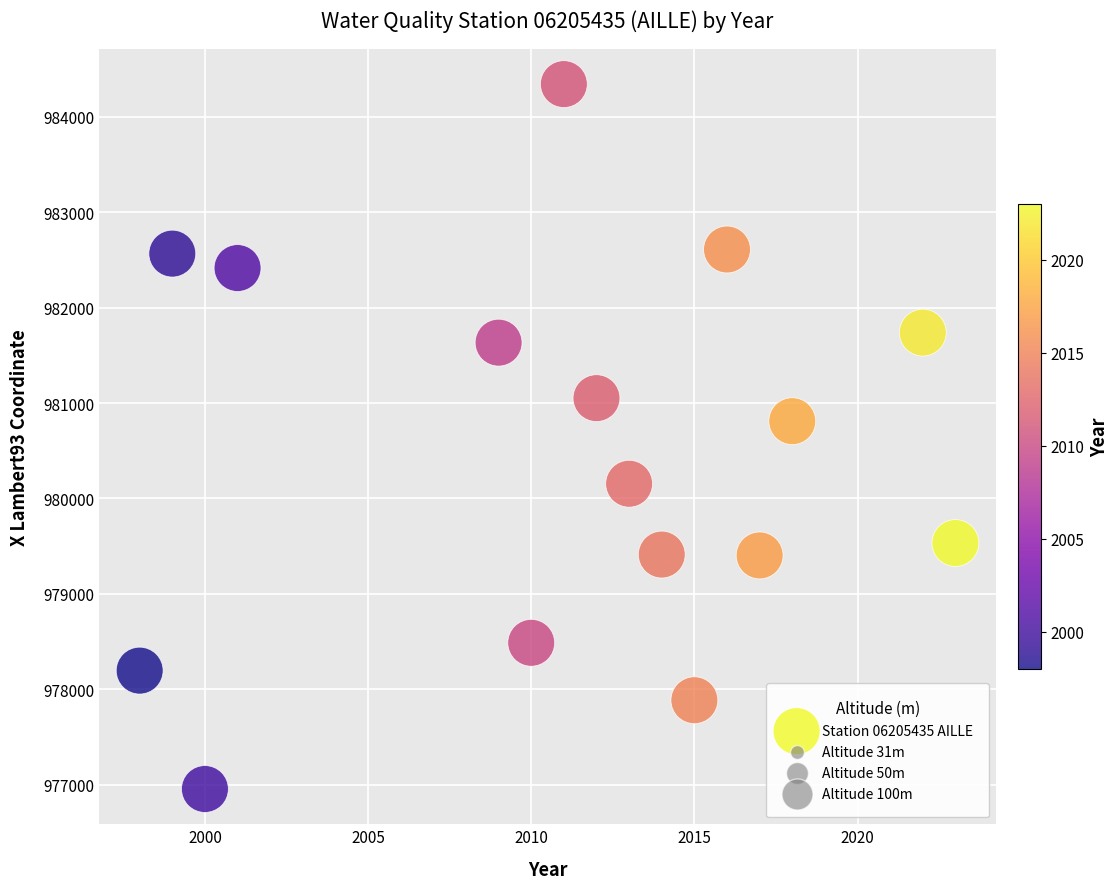

What Y value in the scatter plot is closest to 980649?

980810.5